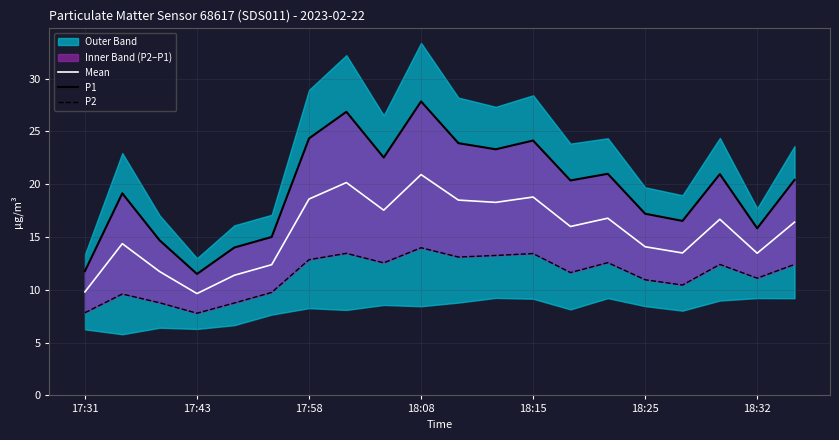

The value of Mean at 17:31 is 15.8. True or false?

False